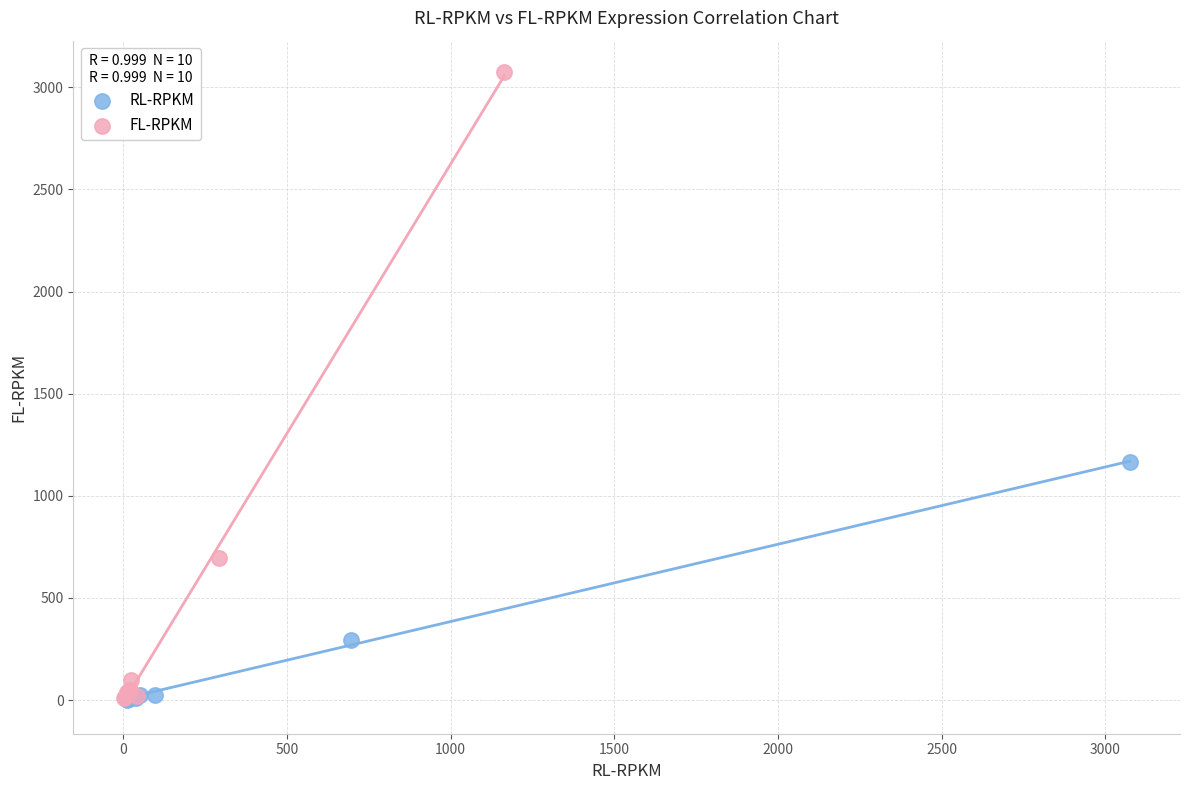

Which series contains the highest Y value?

FL-RPKM